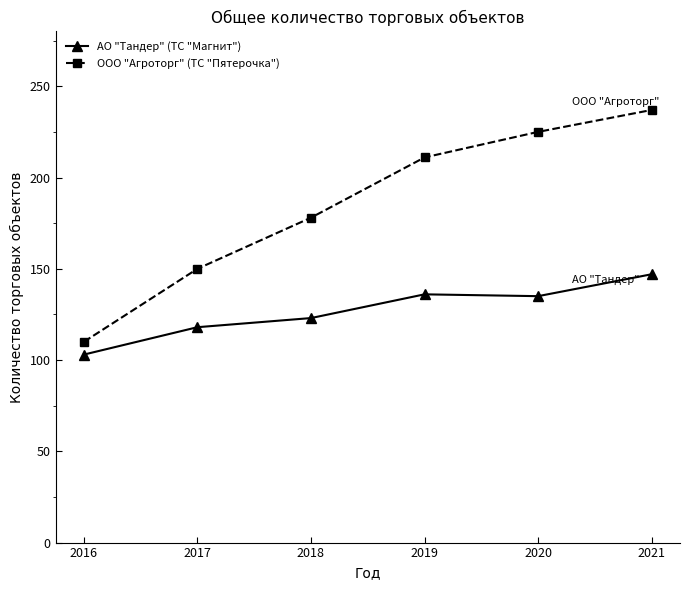

Which category has the highest value across all series?

2021